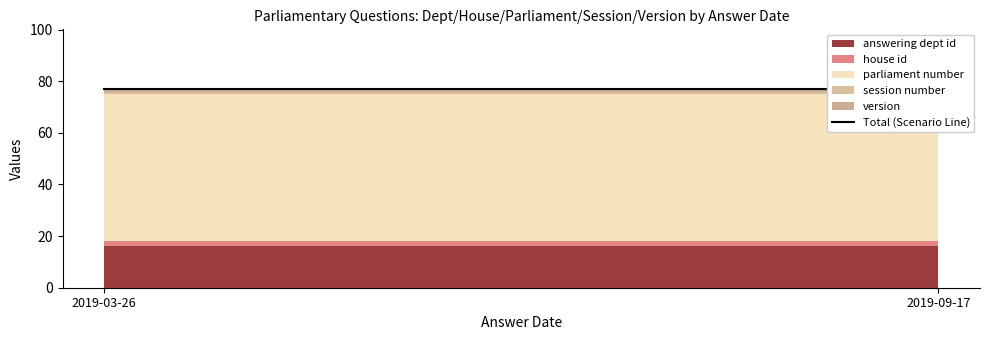

How many lines are shown in the chart?

5